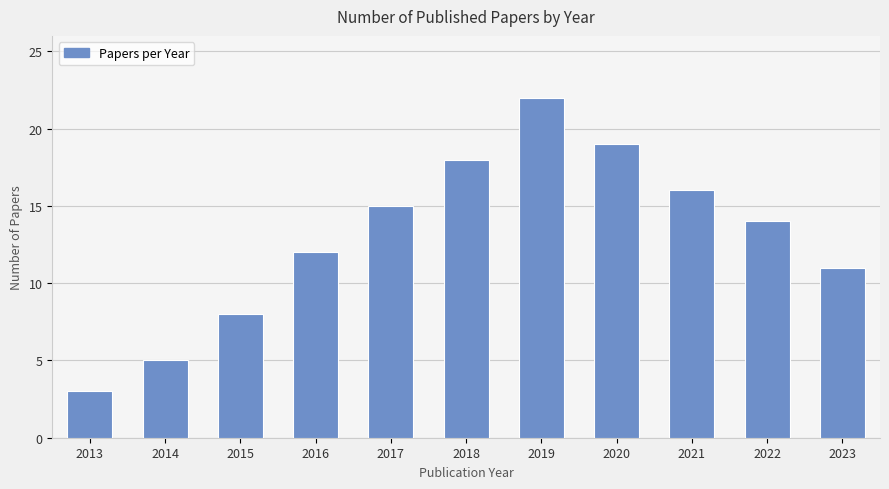

What is the difference between the maximum and minimum values?

19